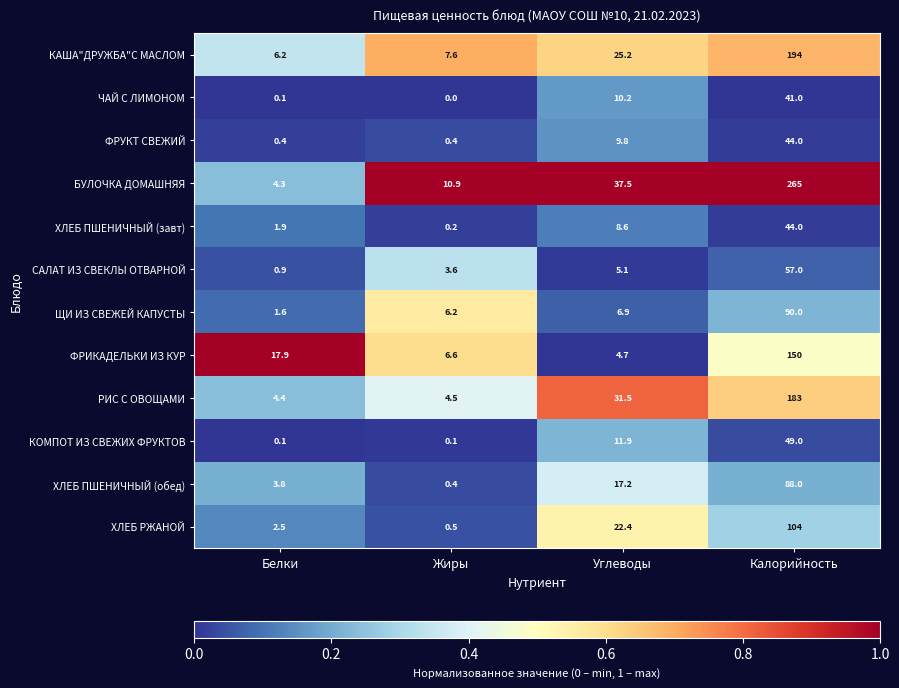

True or false: РИС С ОВОЩАМИ has a value of 6.6 at Жиры.

False